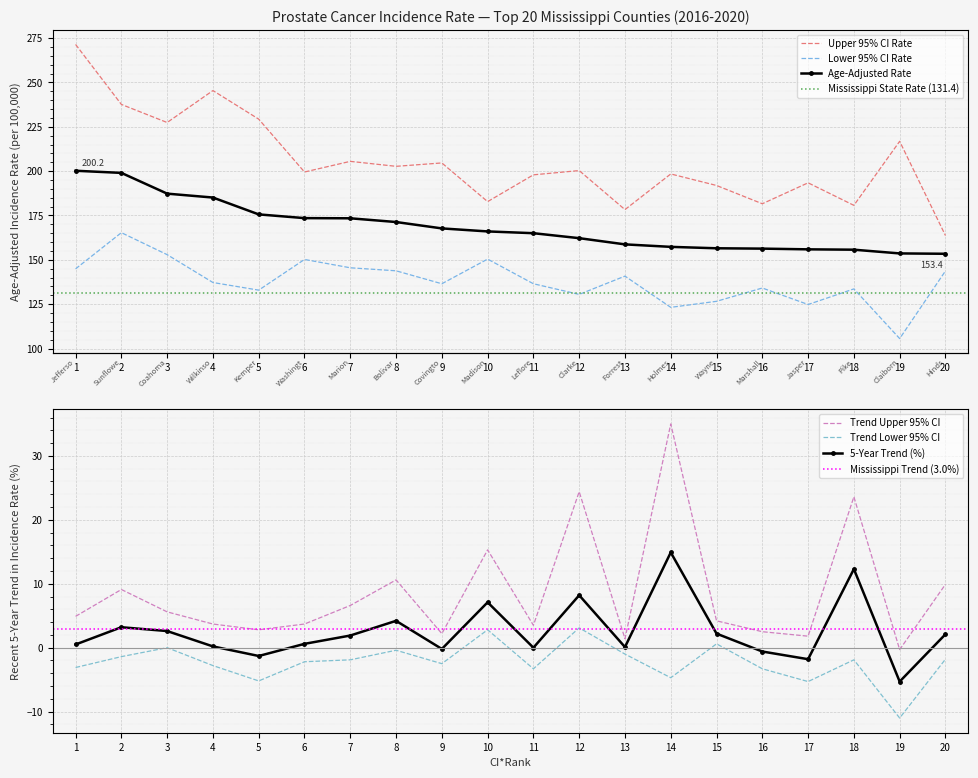

Read the Trend Upper CI value at Pike County.

23.6